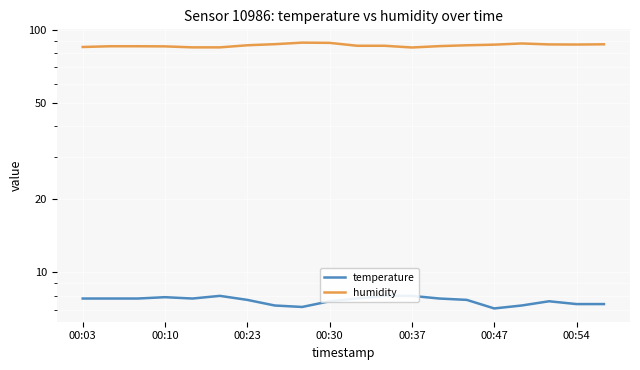

How many temperature values are between 7 and 8?

20